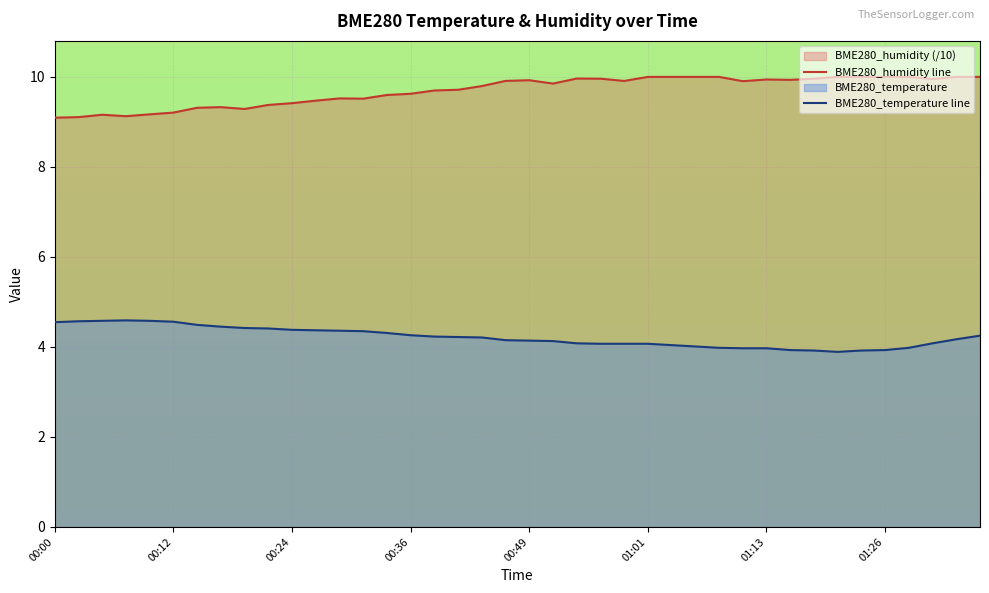

Rank the series by their maximum value, from lowest to highest.

BME280_temperature line, BME280_humidity line